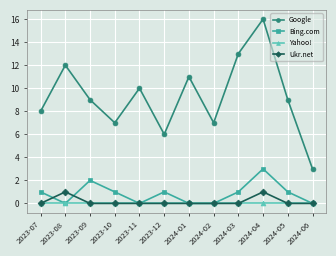

Which series has the largest total across all categories?

Google